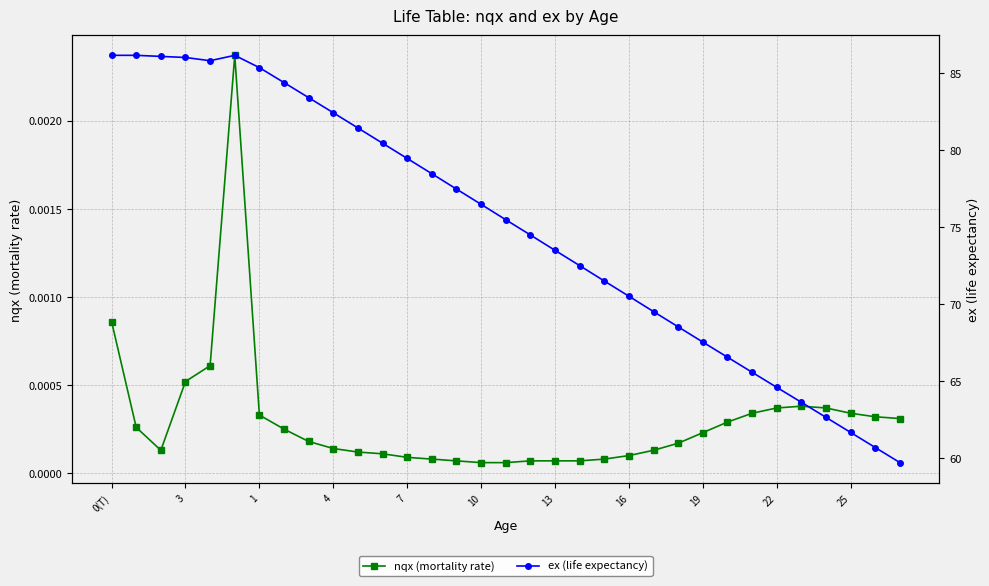

At how many categories does at least one series exceed 43?

33